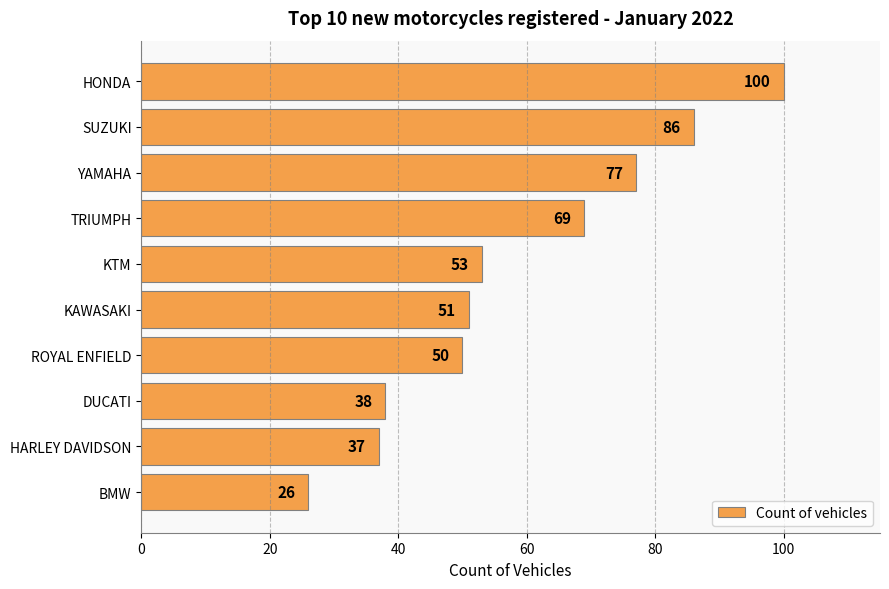

Reading top to bottom, transcribe all the data shown in this chart.

100	86	77	69	53	51	50	38	37	26